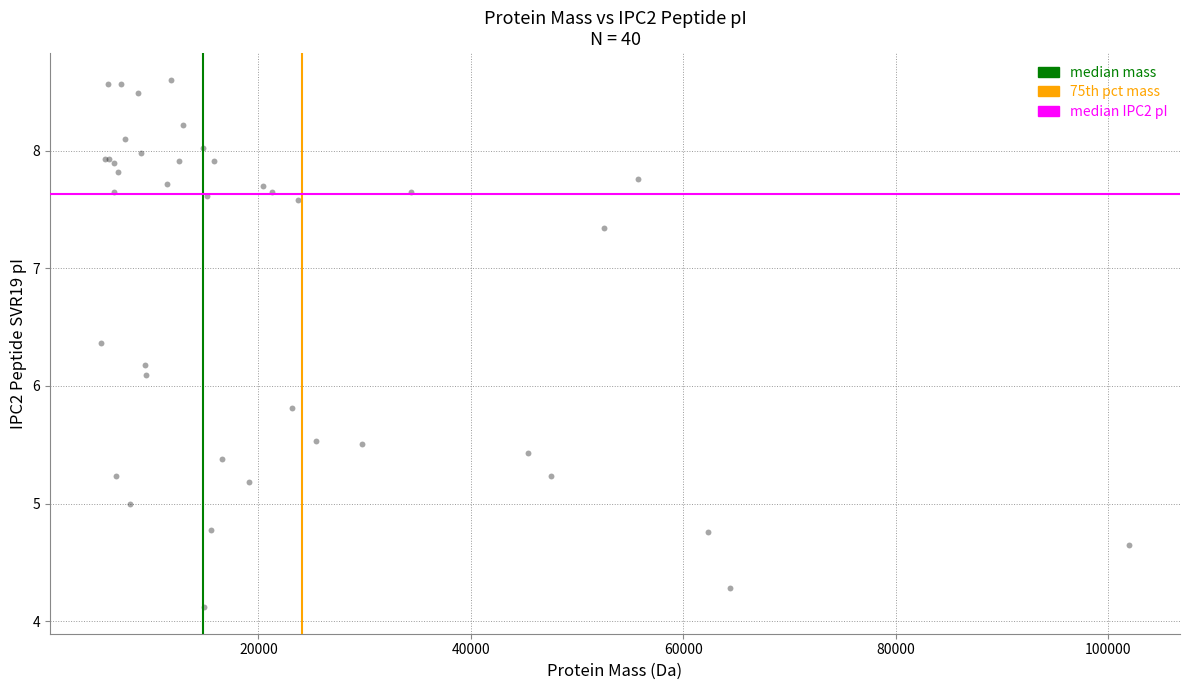

What Y value in the scatter plot is closest to 6?

6.1